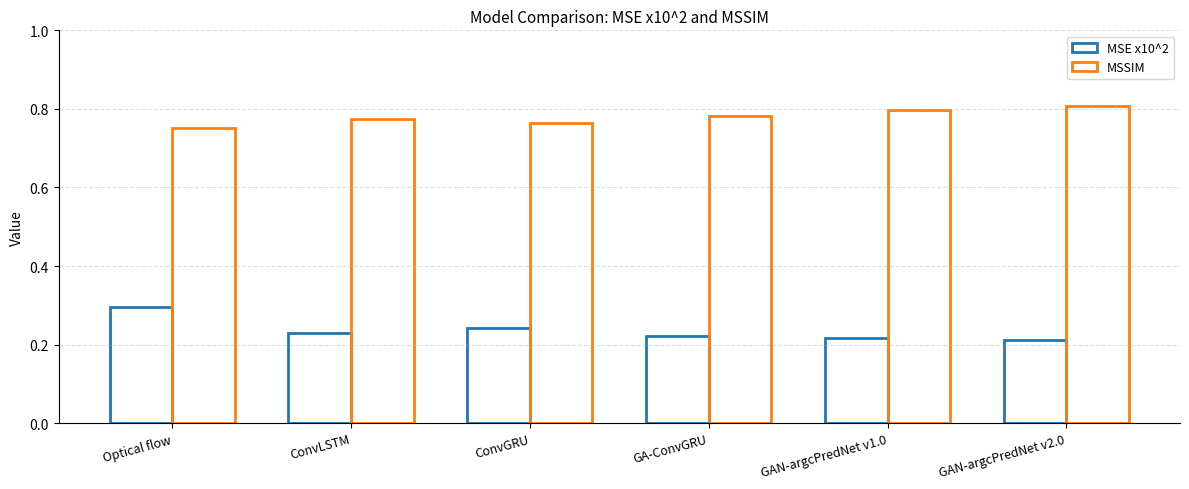

Is the value of MSSIM at GA-ConvGRU greater than the value of MSE x10^2 at ConvGRU?

Yes